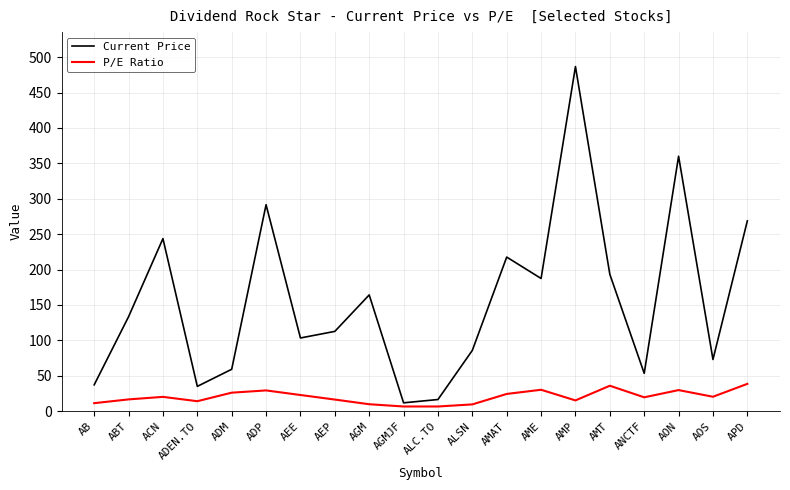

At which label does Current Price first exceed 133?

ABT